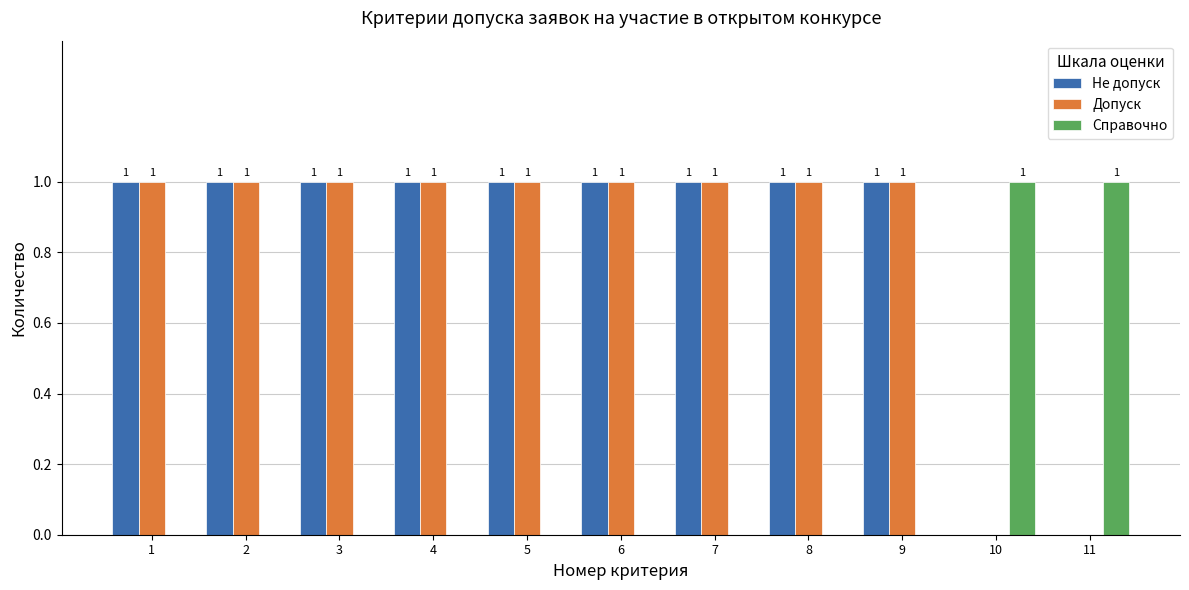

Is it true that Справочно equals 0 at 11?

False